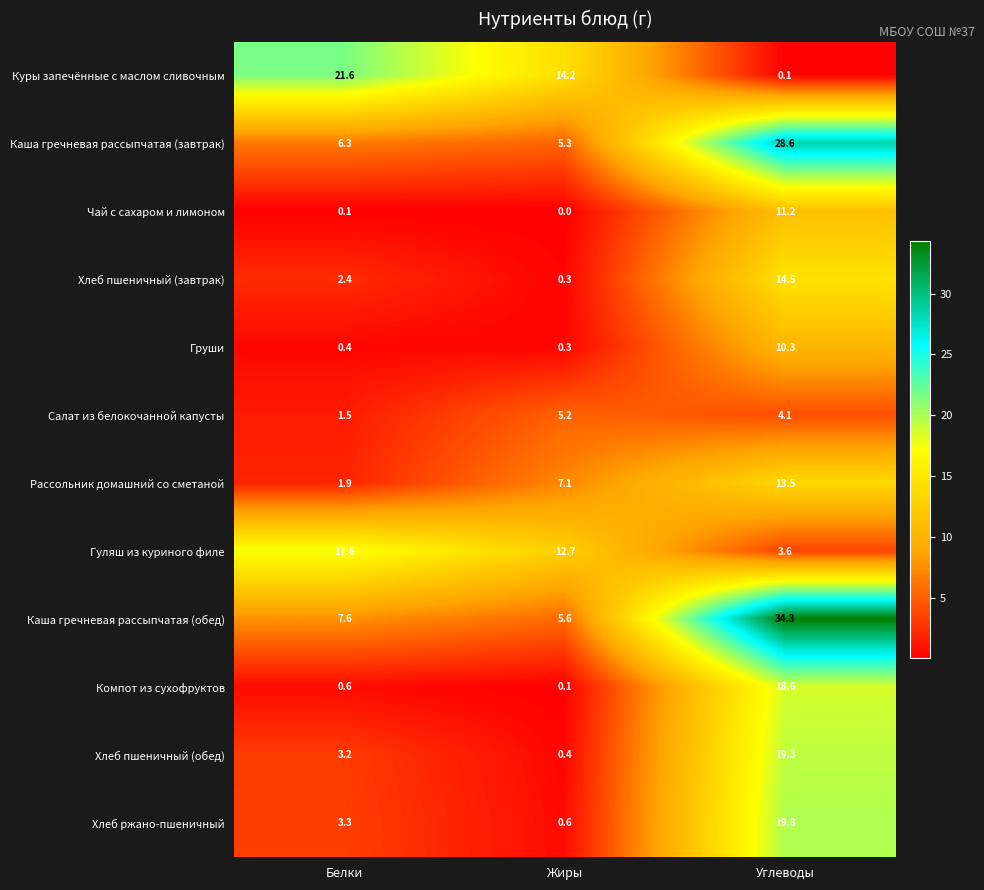

How many distinct data groups are displayed?

12